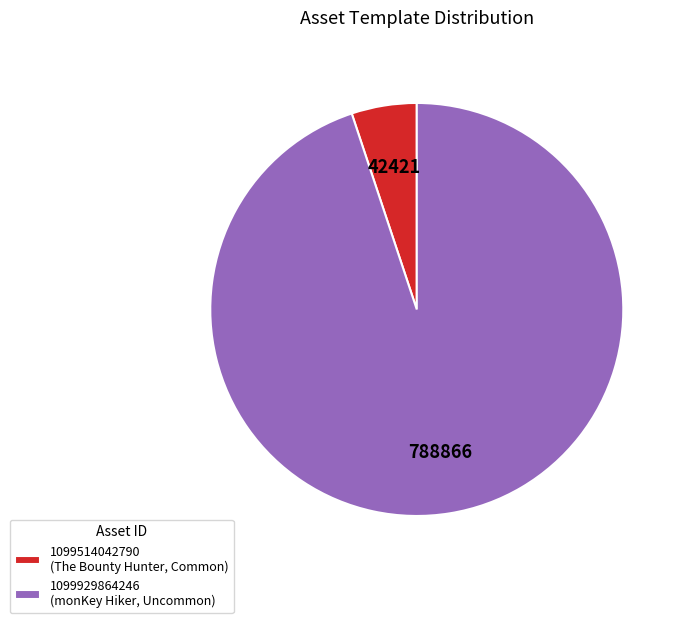

Is it true that 1099929864246 (monKey Hiker, Uncommon) is 87% of the pie?

False